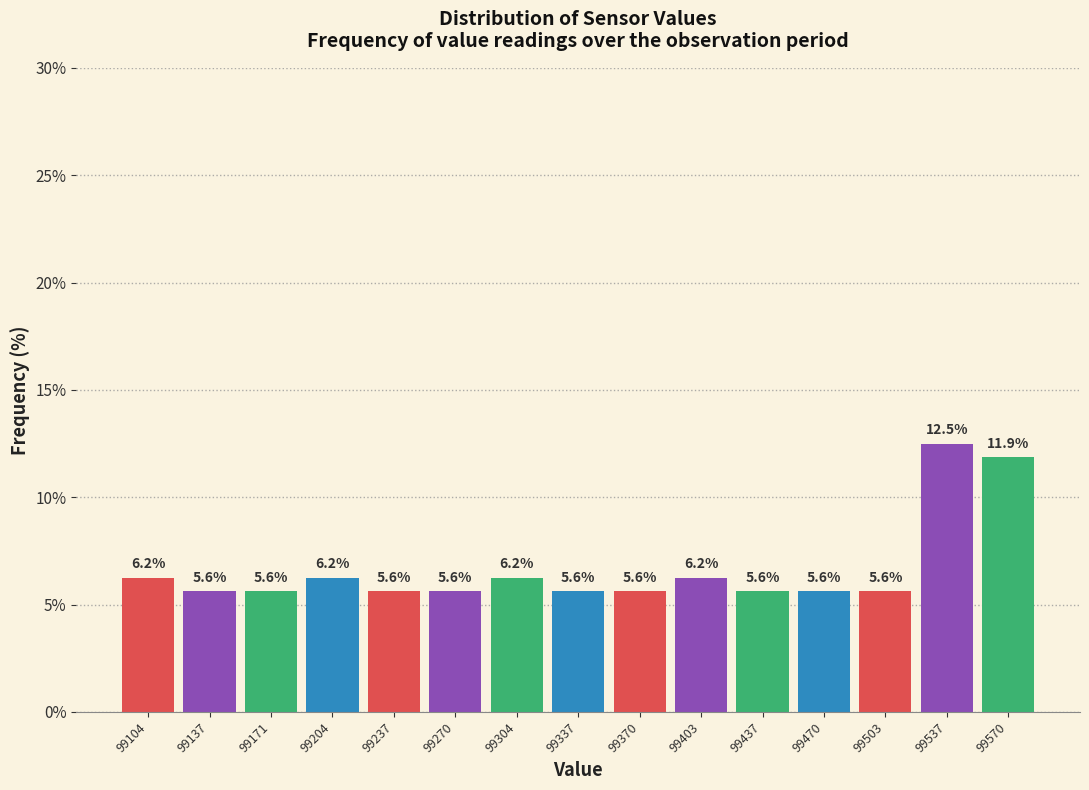

Over which range of the x-axis is the bar tallest?

99520 to 99555